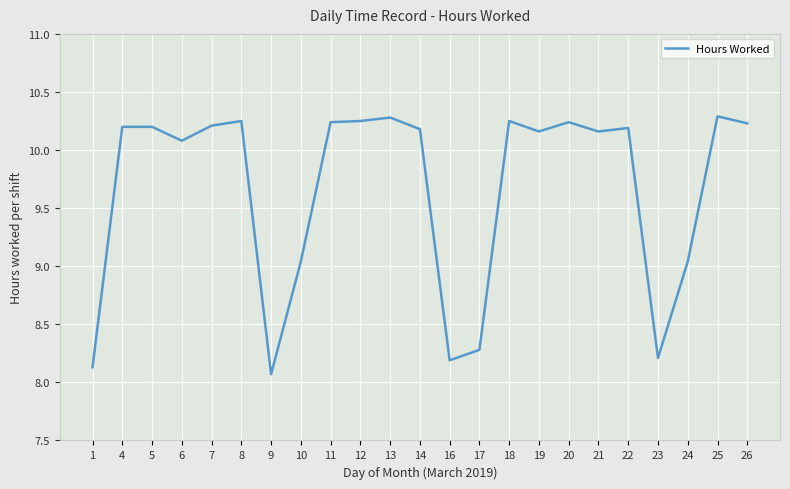

The chart shows a value of 14.8 at 21. True or false?

False